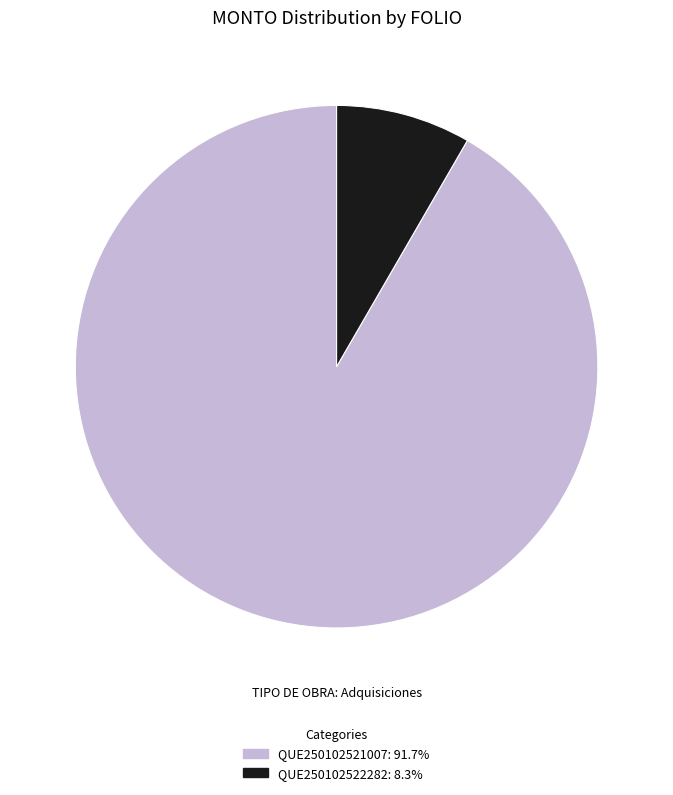

Is there a majority slice in this chart?

Yes